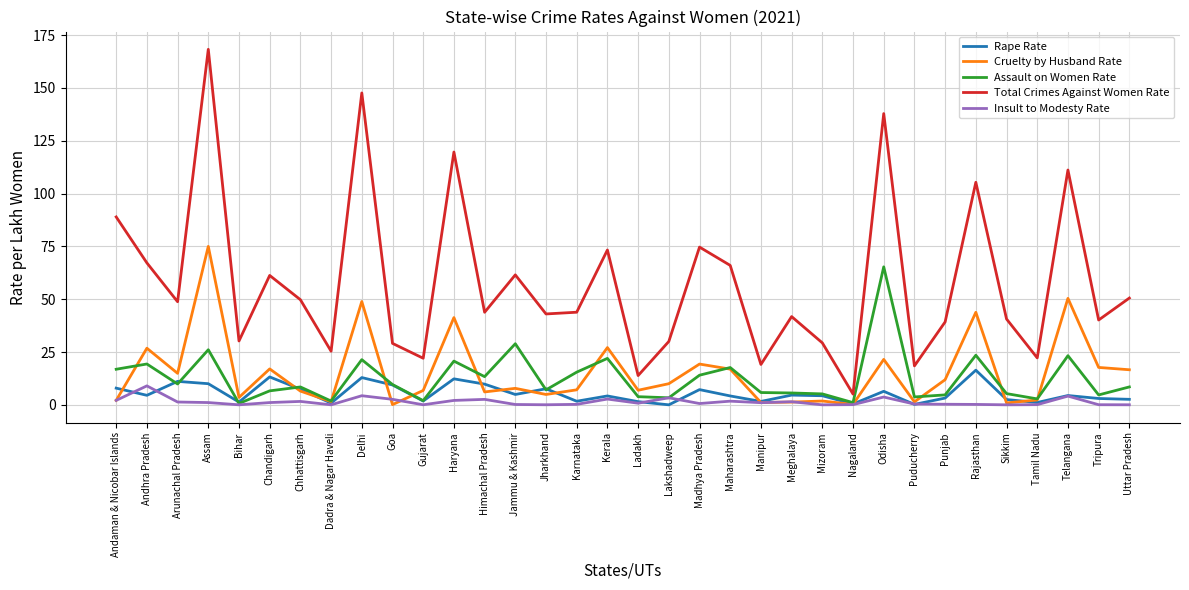

True or false: Assault on Women Rate has a value of 5.2 at Mizoram.

True